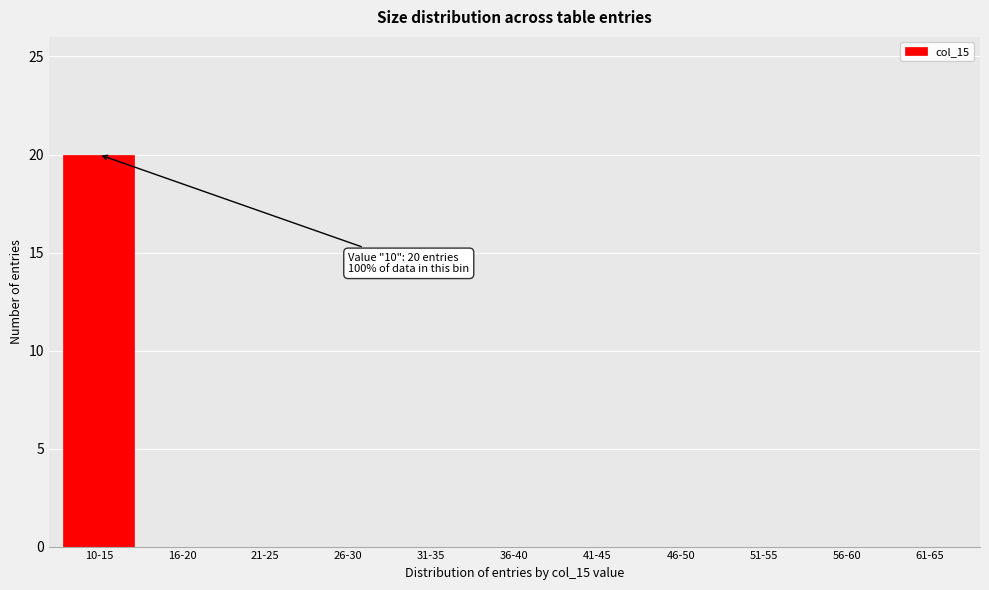

Reading left to right, extract all data points from this chart.

10-15=20	16-20=0	21-25=0	26-30=0	31-35=0	36-40=0	41-45=0	46-50=0	51-55=0	56-60=0	61-65=0